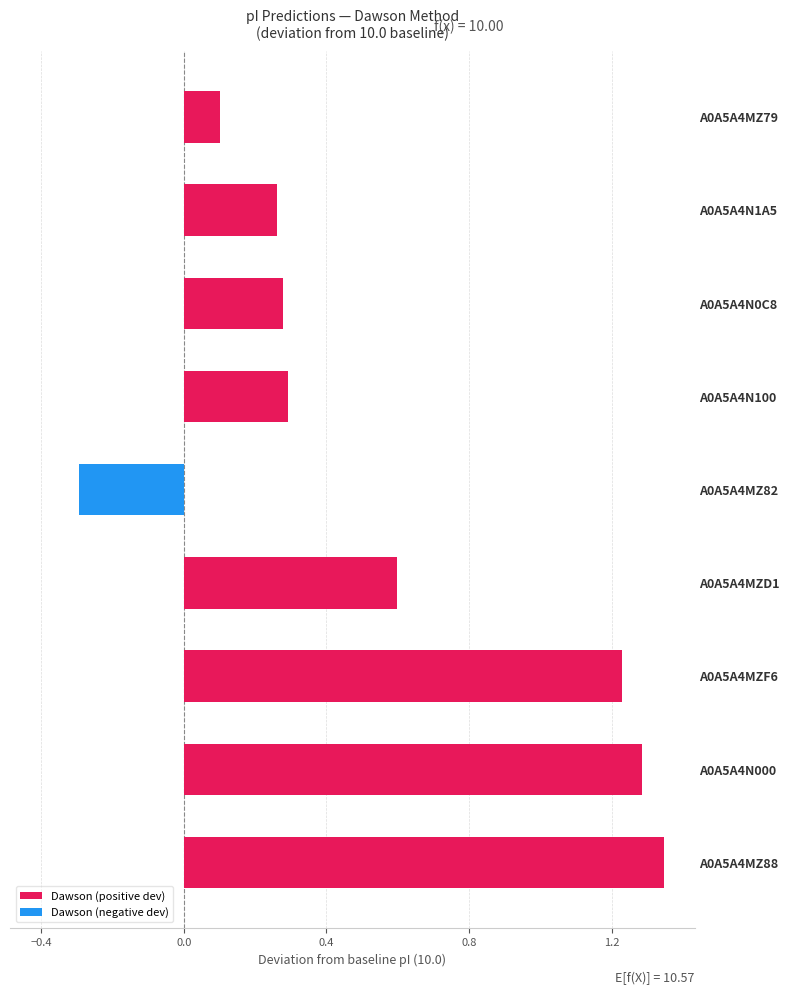

What is the change in value from A0A5A4MZ88 to A0A5A4MZ82?

-1.6